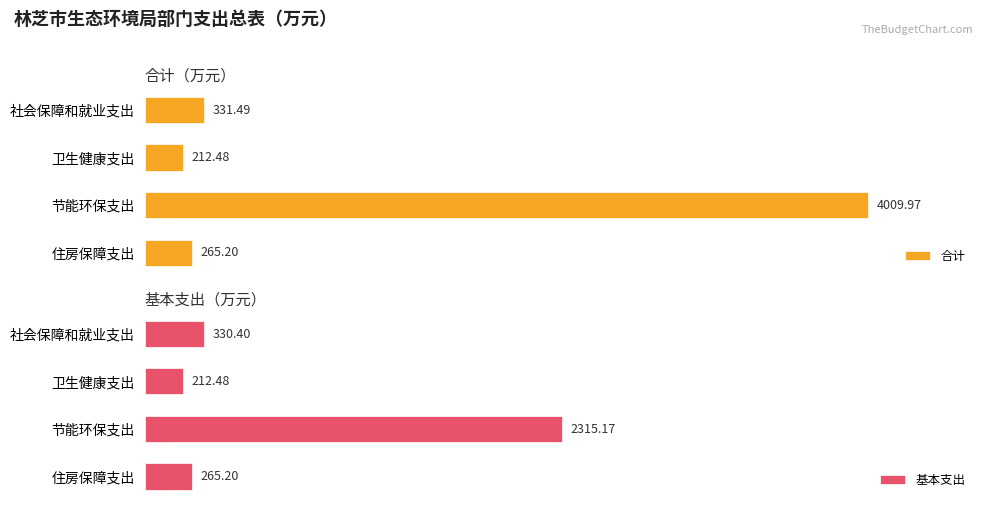

Are the bars horizontal?

Yes